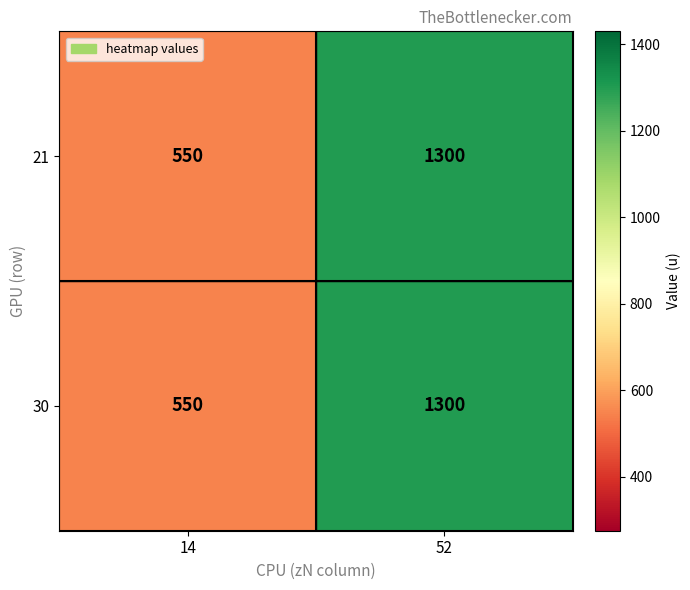

Where is 30 nearest to the value 925?

14